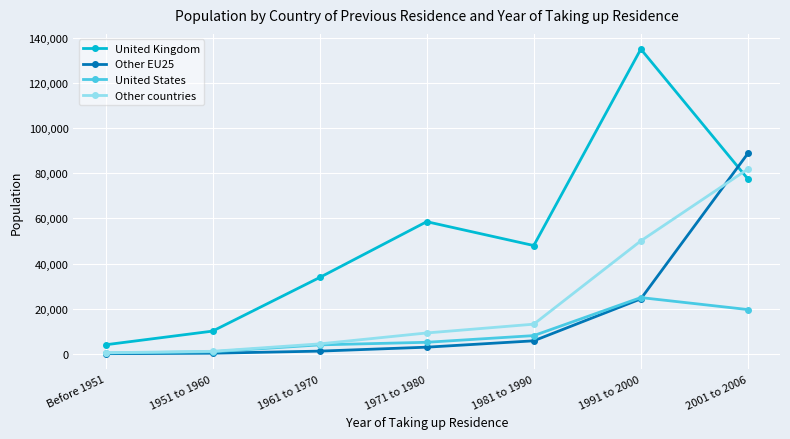

The value of United States at 1961 to 1970 is 4038. True or false?

True